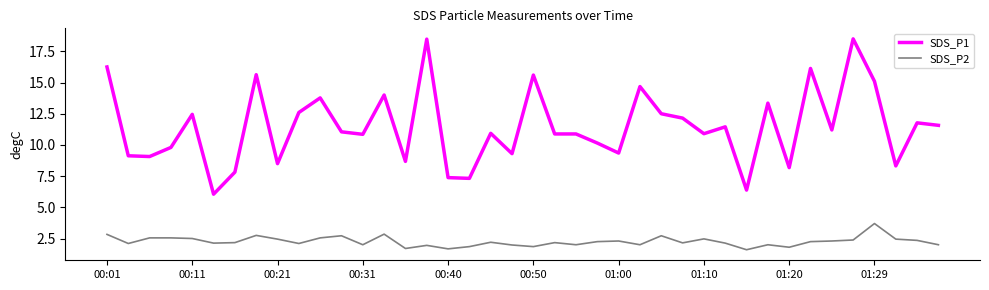

What is the highest value of the SDS_P1 series?

18.5